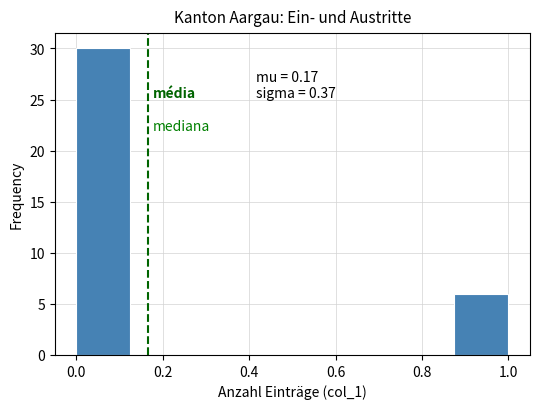

Which range on the x-axis has the tallest bar?

0.000 to 0.125